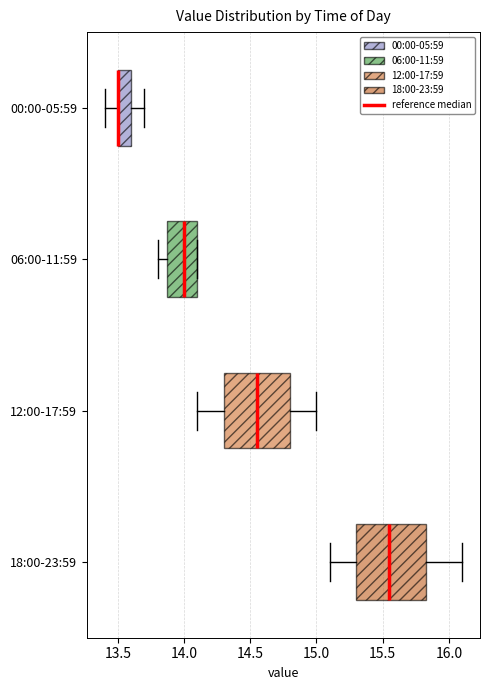

Where is the left edge of the box for 18:00-23:59 on the x-axis? The values are not printed on the chart, so give them approximately, as read against the axis.

15.30